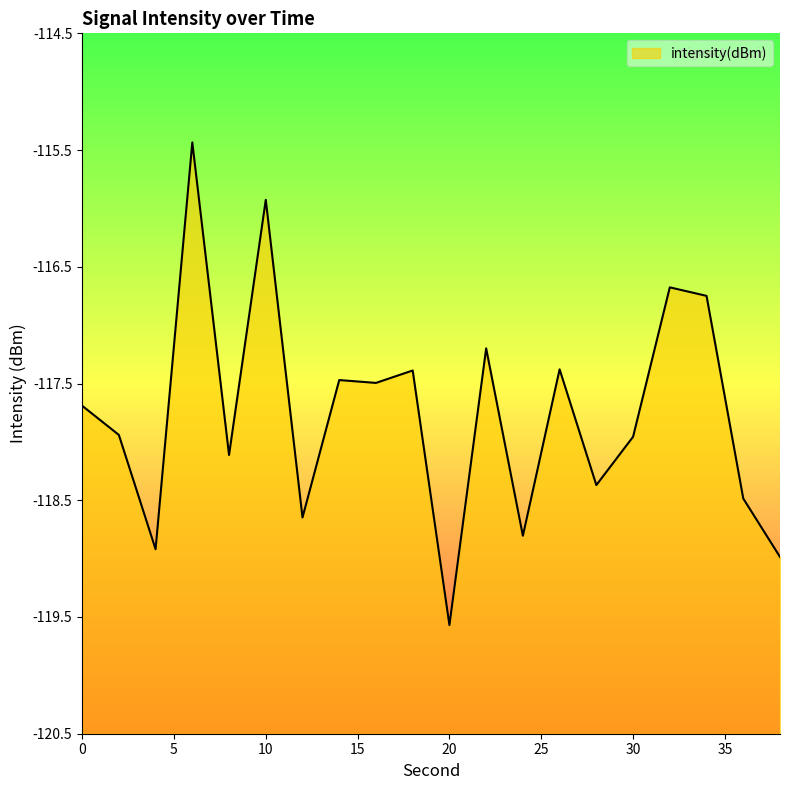

Reading left to right, what are all the values shown in this chart?

-117.7	-117.9	-118.9	-115.4	-118.1	-115.9	-118.6	-117.5	-117.5	-117.4	-119.6	-117.2	-118.8	-117.4	-118.4	-118.0	-116.7	-116.7	-118.5	-119.0